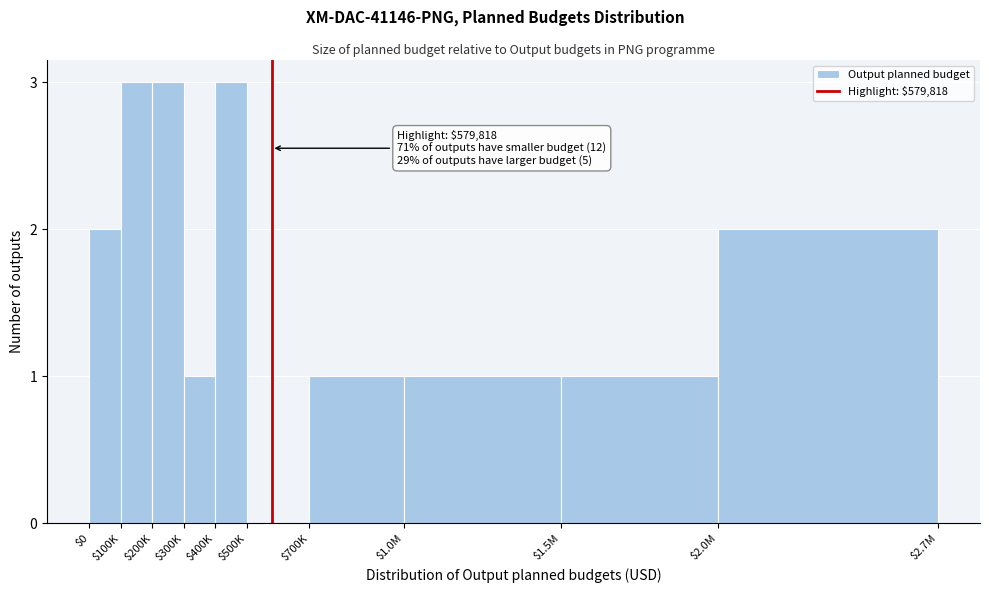

What is the greatest value displayed?

3